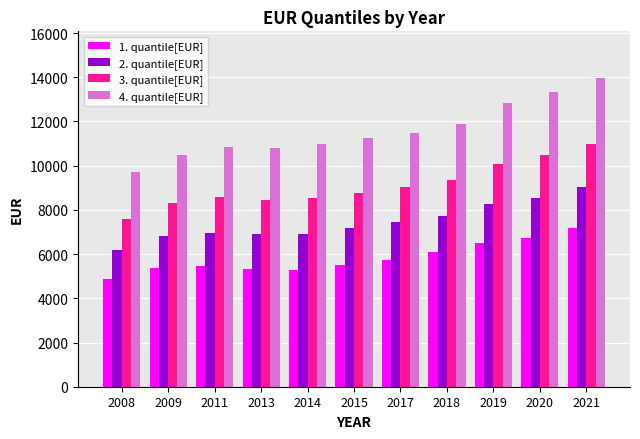

What is the average value of the 1. quantile[EUR] series?

5823